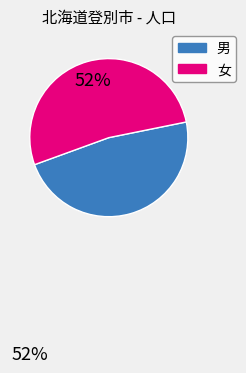

What percentage is the 男 slice, to the nearest percent?

48%